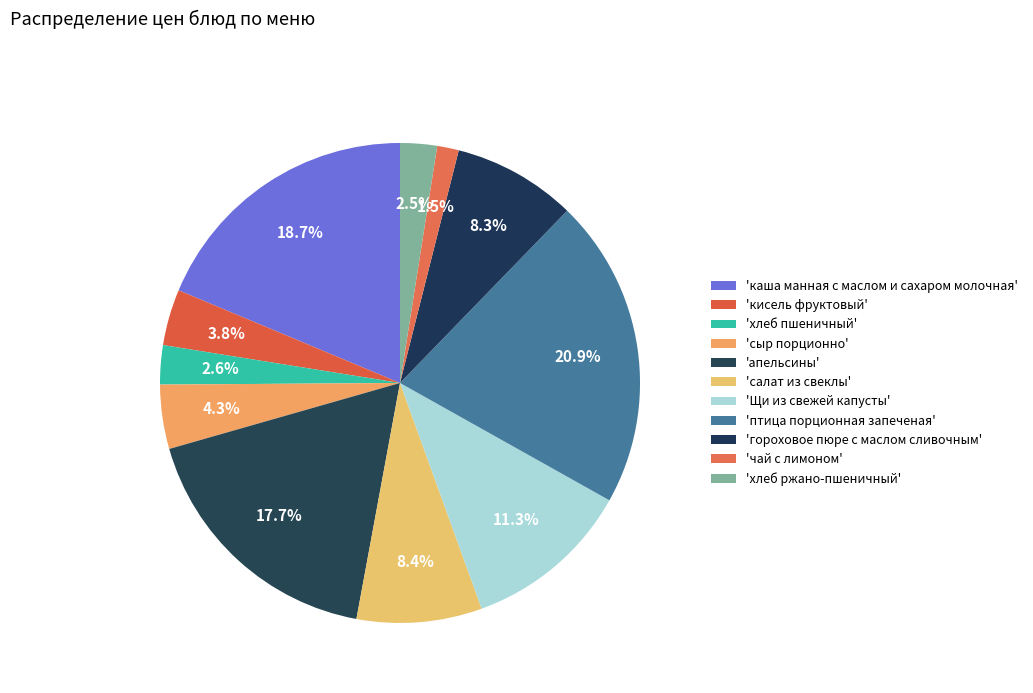

How many segments does this pie chart have?

11